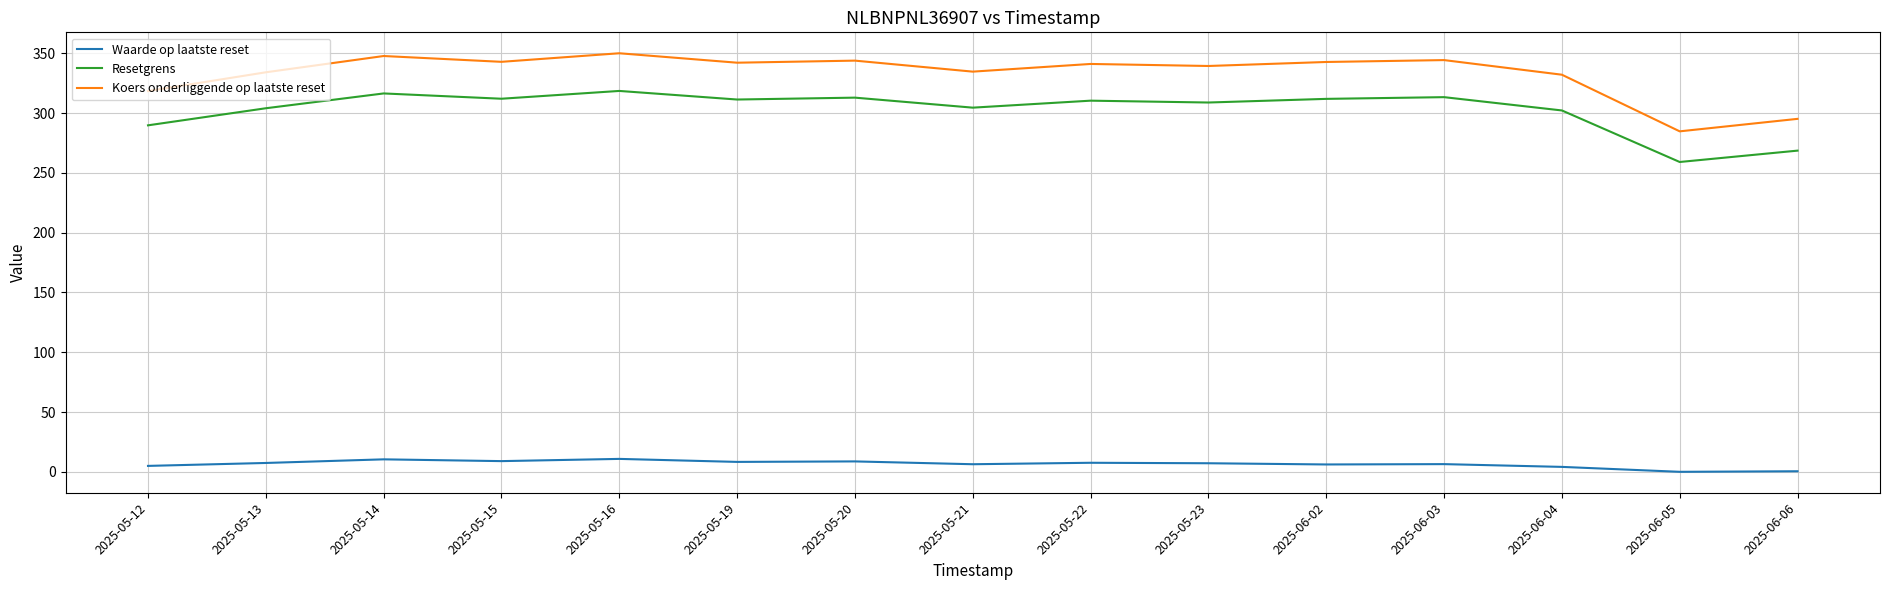

Rank the series by their maximum value, from highest to lowest.

Koers onderliggende op laatste reset, Resetgrens, Waarde op laatste reset